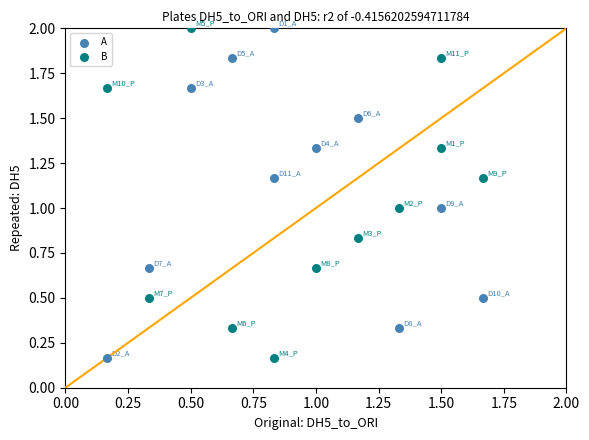

What are all the series names shown in the legend?

A, B